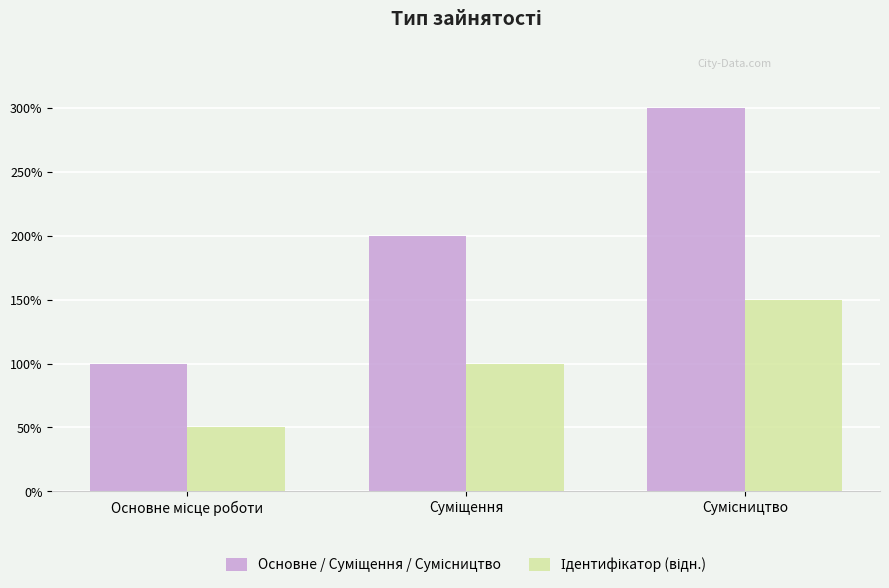

What is the value of the Ідентифікатор (відн.) bar at the 3rd from the left?

1.5